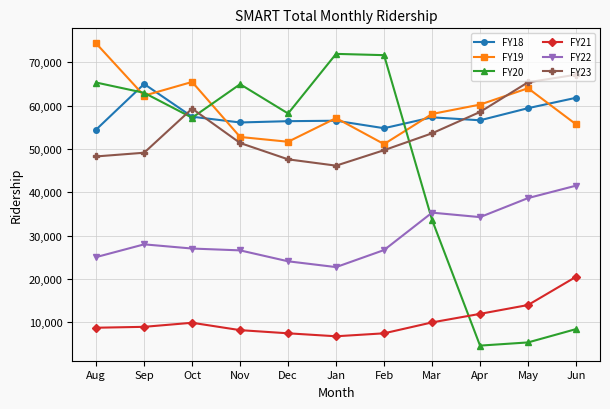

What is the label of the 2nd point from the right?

May